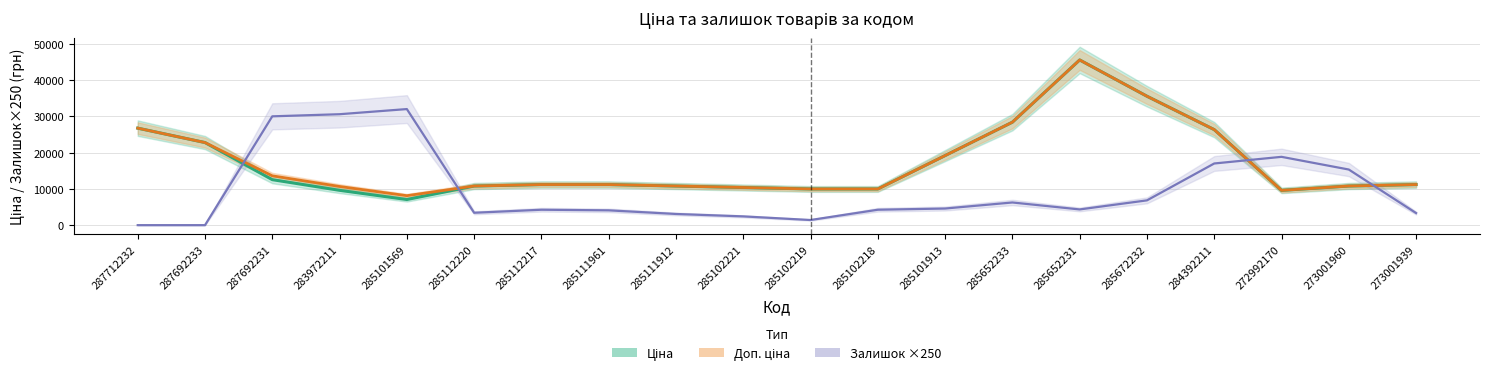

Reading right to left, extract all data points from this chart.

Ціна: 11188.2	10783.8	9586.6	26335.3	35541.5	45540.5	28387.4	19181.2	9975.0	9975.0	10379.4	10783.8	11188.2	11188.2	10783.8	7065.1	9601.3	12541.9	22770.2	26743.7
Доп. ціна: 11188.2	10783.8	9586.6	26335.3	35541.5	45540.5	28387.4	19181.2	9975.0	9975.0	10379.4	10783.8	11188.2	11188.2	10783.8	8122.7	10658.9	13599.5	22770.2	26743.7
Залишок ×250: 3333.3	15333.3	18833.3	17000.0	6833.3	4333.3	6250.0	4583.3	4250.0	1416.7	2416.7	3083.3	4083.3	4250.0	3416.7	32000.0	30583.3	30000.0	0.0	0.0